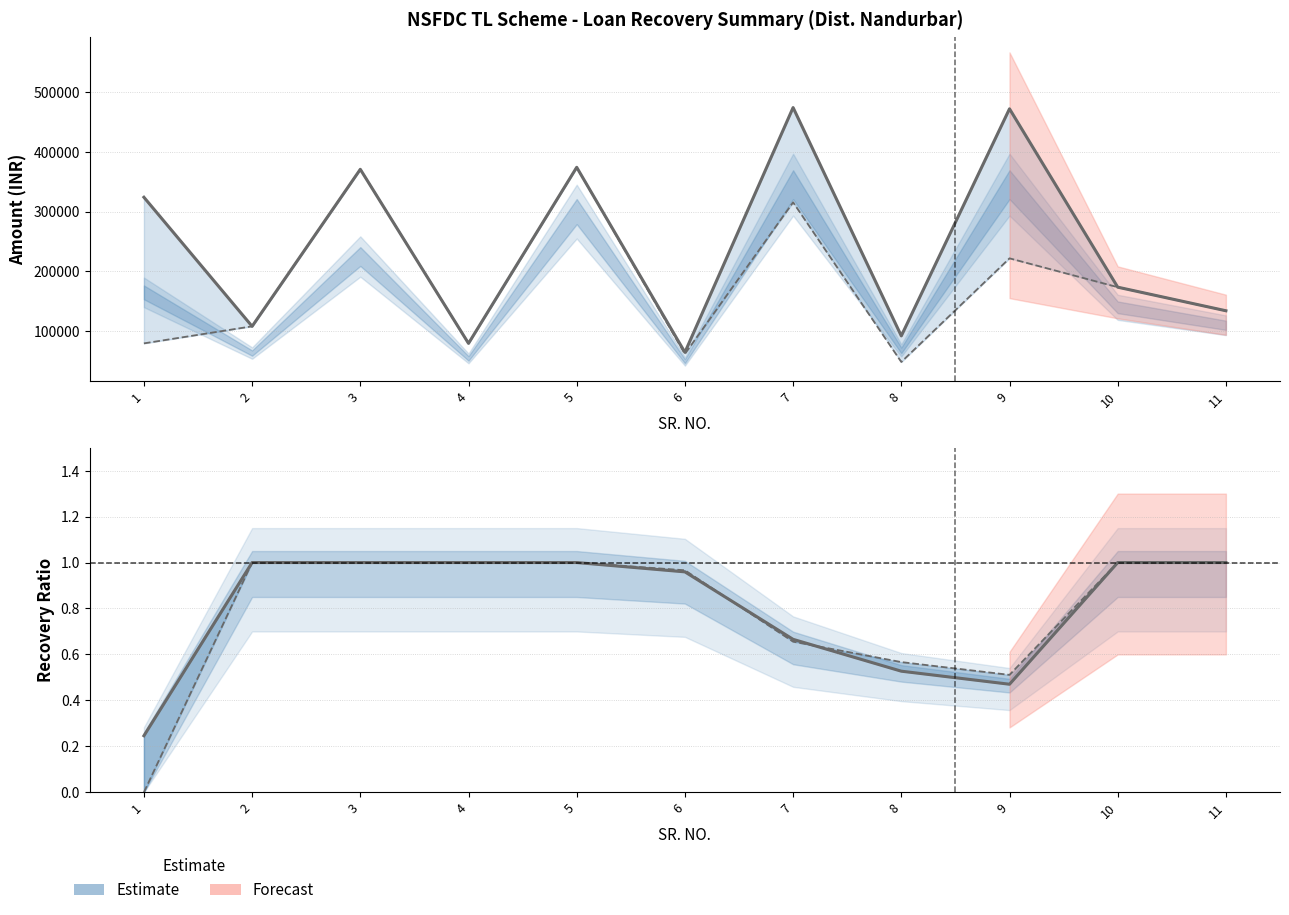

At how many categories does at least one series exceed 203366?

5